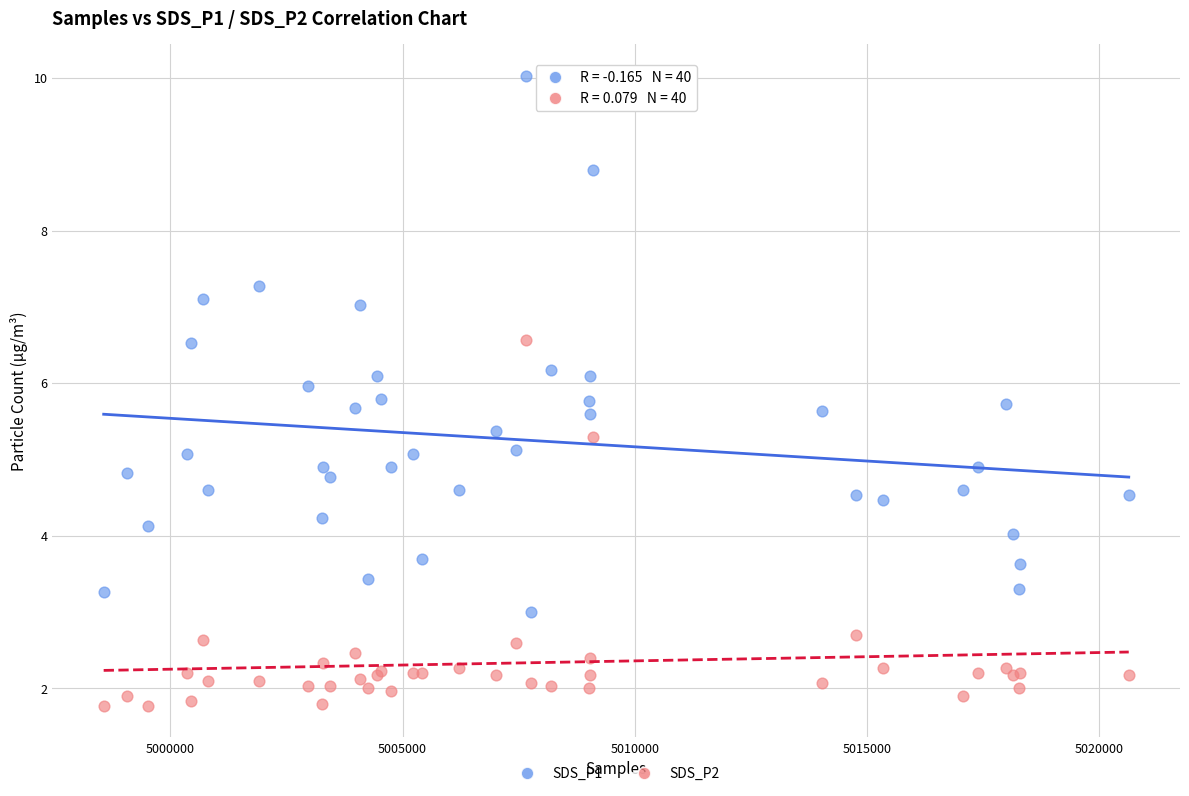

What is the X range (max minus min) for the scatter plot?

22074.0